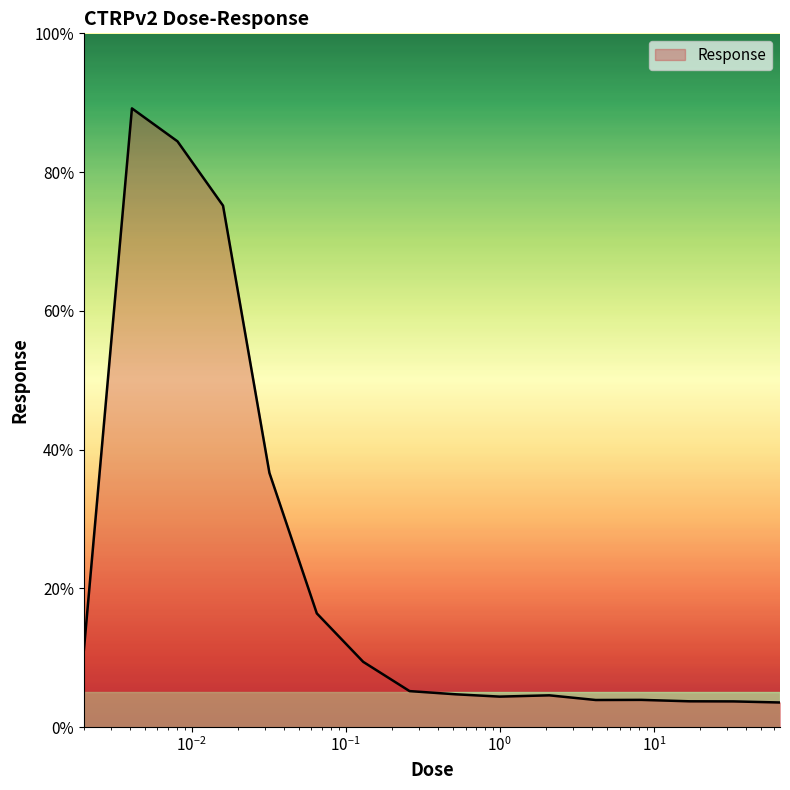

What is the maximum value shown in the chart?

89.2